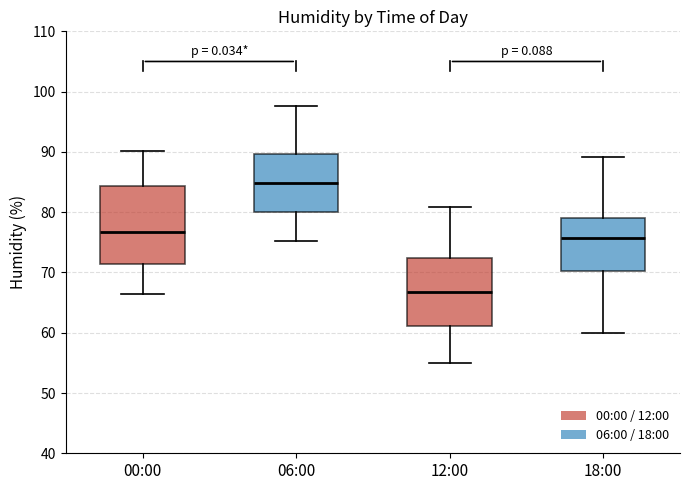

Reading left to right, transcribe this box plot: for each box, give where its median line is, the range the box spans, and where its two whiskers end, as read against the y-axis. The values are not printed on the chart, so give them approximately, as read against the axis.

00:00: median 77, box 71 to 84, whiskers 67 to 90
06:00: median 85, box 80 to 90, whiskers 75 to 98
12:00: median 67, box 61 to 72, whiskers 55 to 81
18:00: median 76, box 70 to 79, whiskers 60 to 89